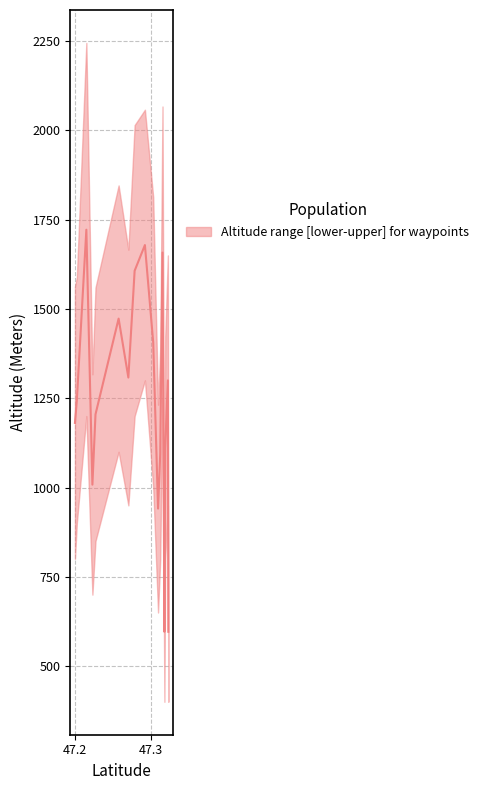

List the labels in order of lower value, smallest first.

47.2775, 47.2836, 47.3089, 47.3181, 47.3233, 47.3097, 47.2228, 47.1997, 47.3126, 47.3192, 47.2269, 47.2022, 47.2704, 47.3227, 47.3033, 47.2575, 47.2148, 47.2787, 47.3156, 47.2923